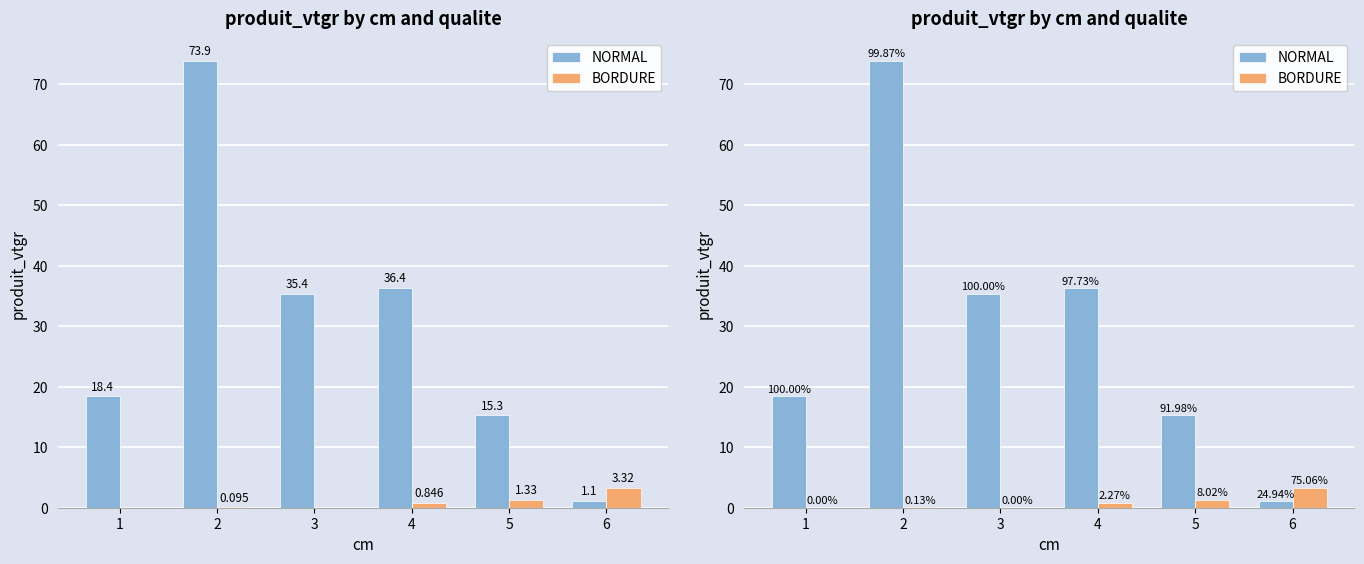

Where is NORMAL nearest to the value 37?

4